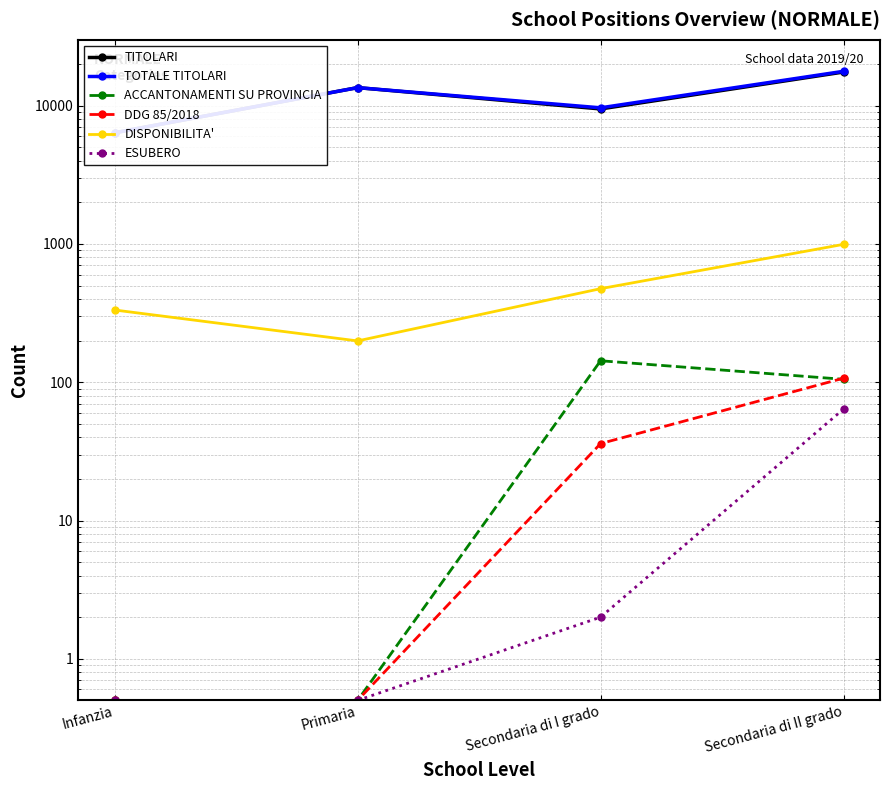

In DISPONIBILITA', how many points are lower than both neighbors (excluding endpoints)?

1